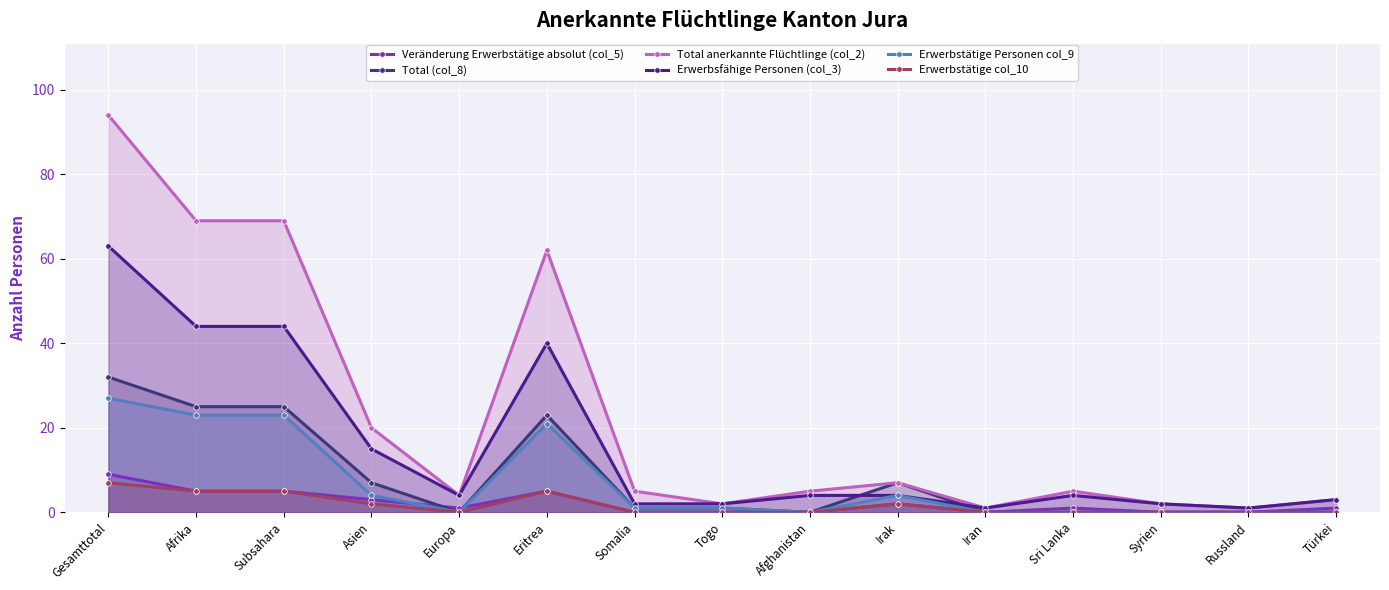

The Erwerbsfähige Personen (col_3) series shows 1 at Iran. True or false?

True